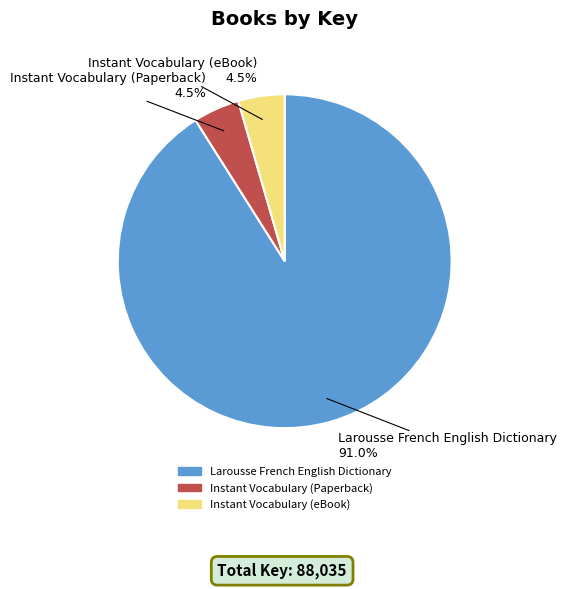

Which category accounts for the majority?

Larousse French English Dictionary